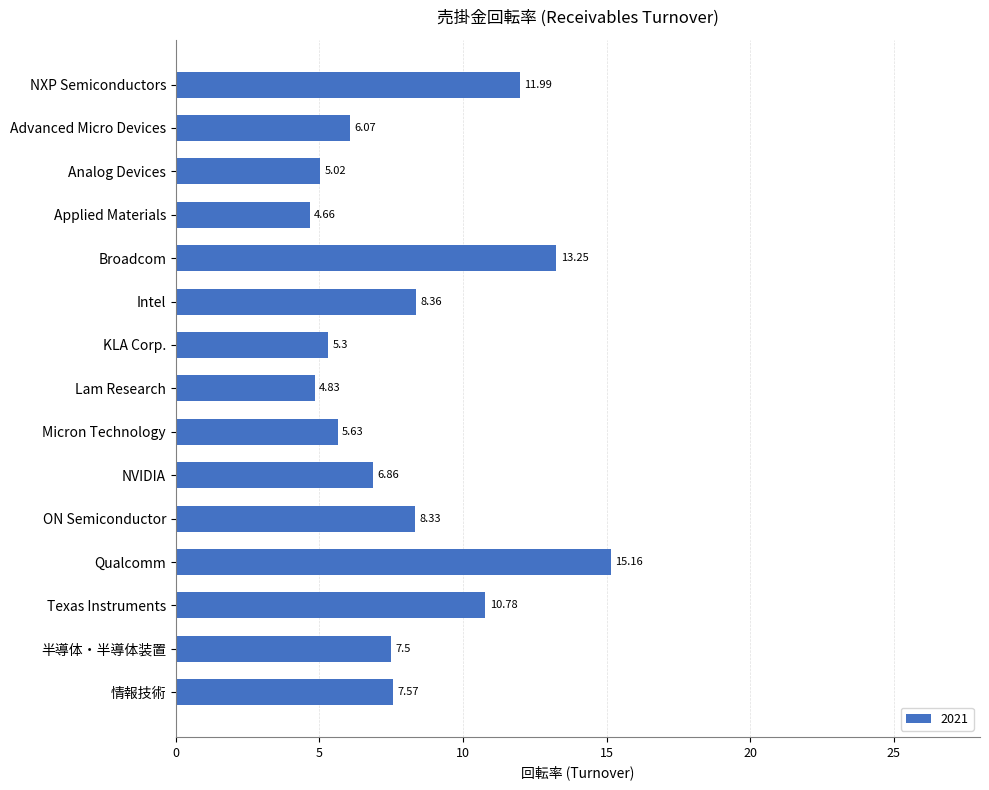

Count the number of values greater than 7.

8